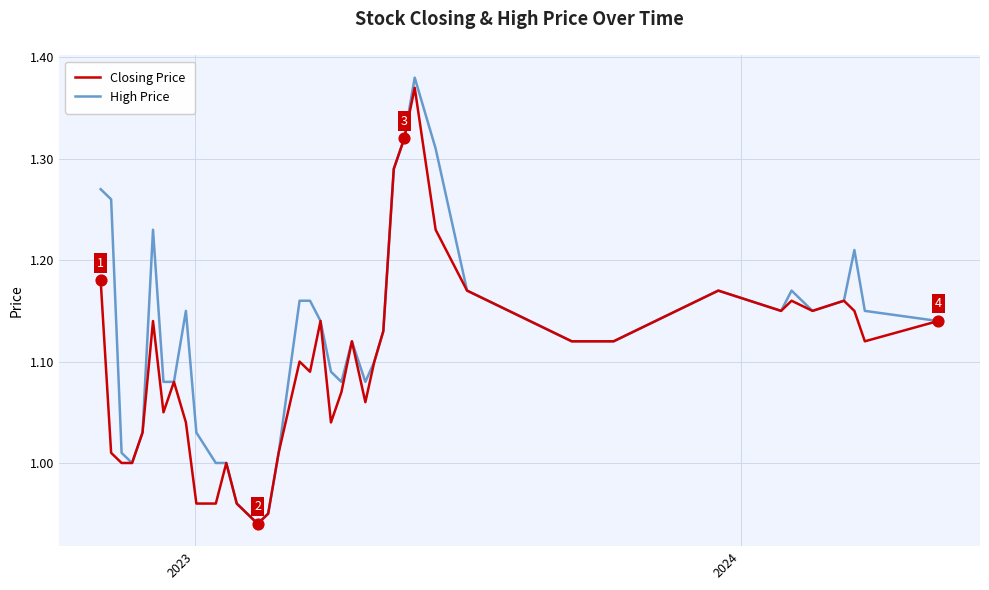

List the series in order of their overall mean, highest first.

High Price, Closing Price